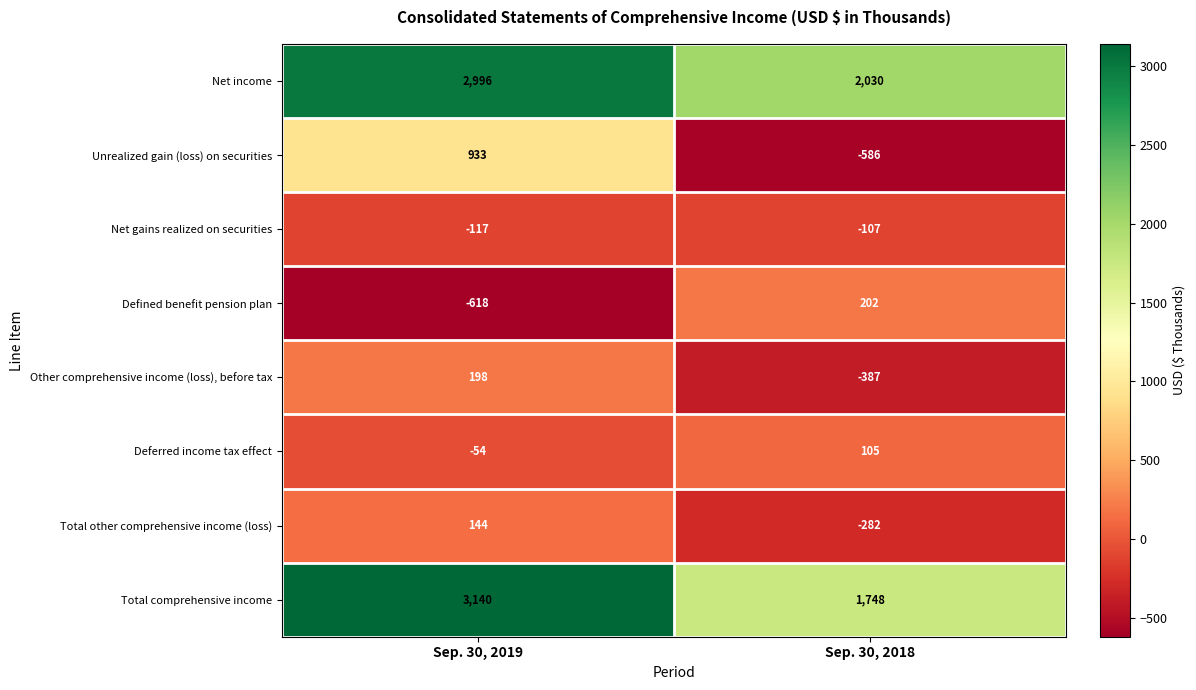

What is the smallest value displayed?

-618